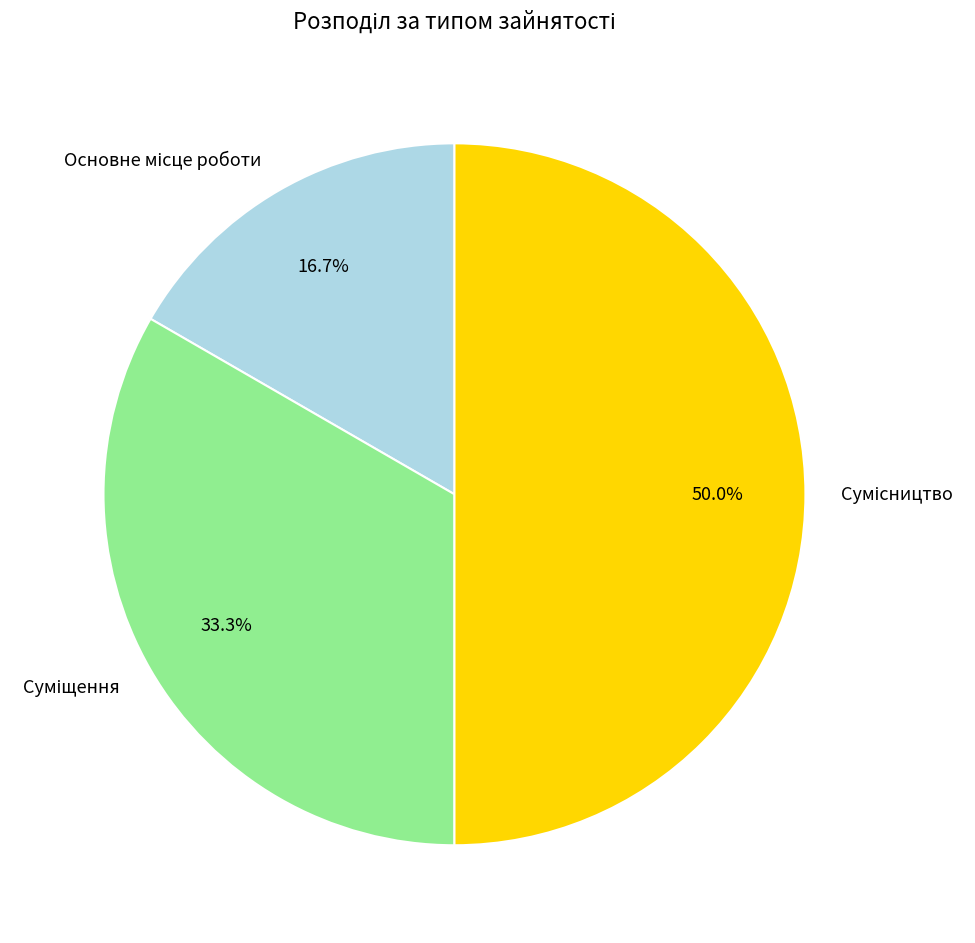

To the nearest percent, what is the difference between the Основне місце роботи and Сумісництво slice percentages?

33%